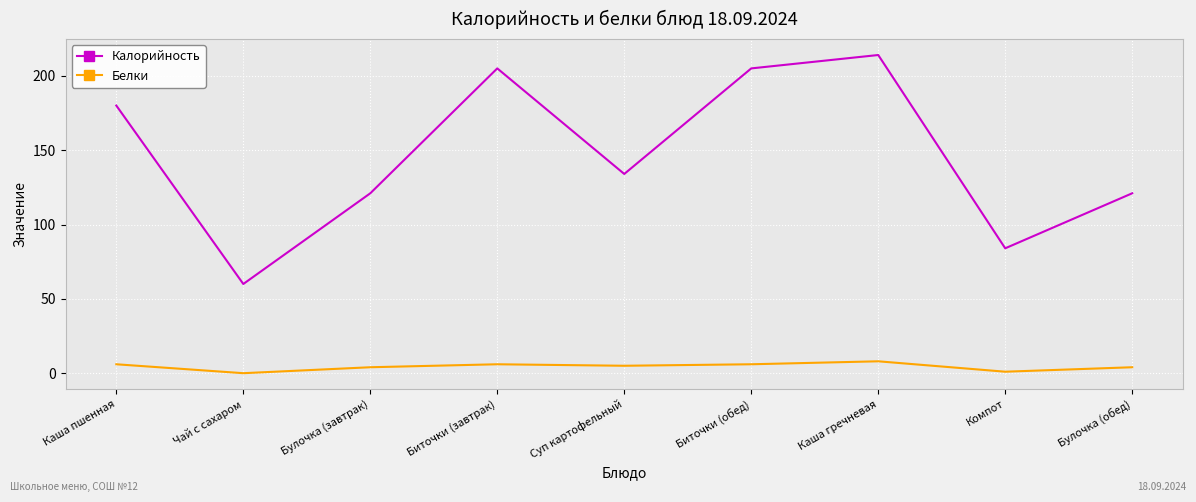

List the series in order of their overall mean, highest first.

Калорийность, Белки